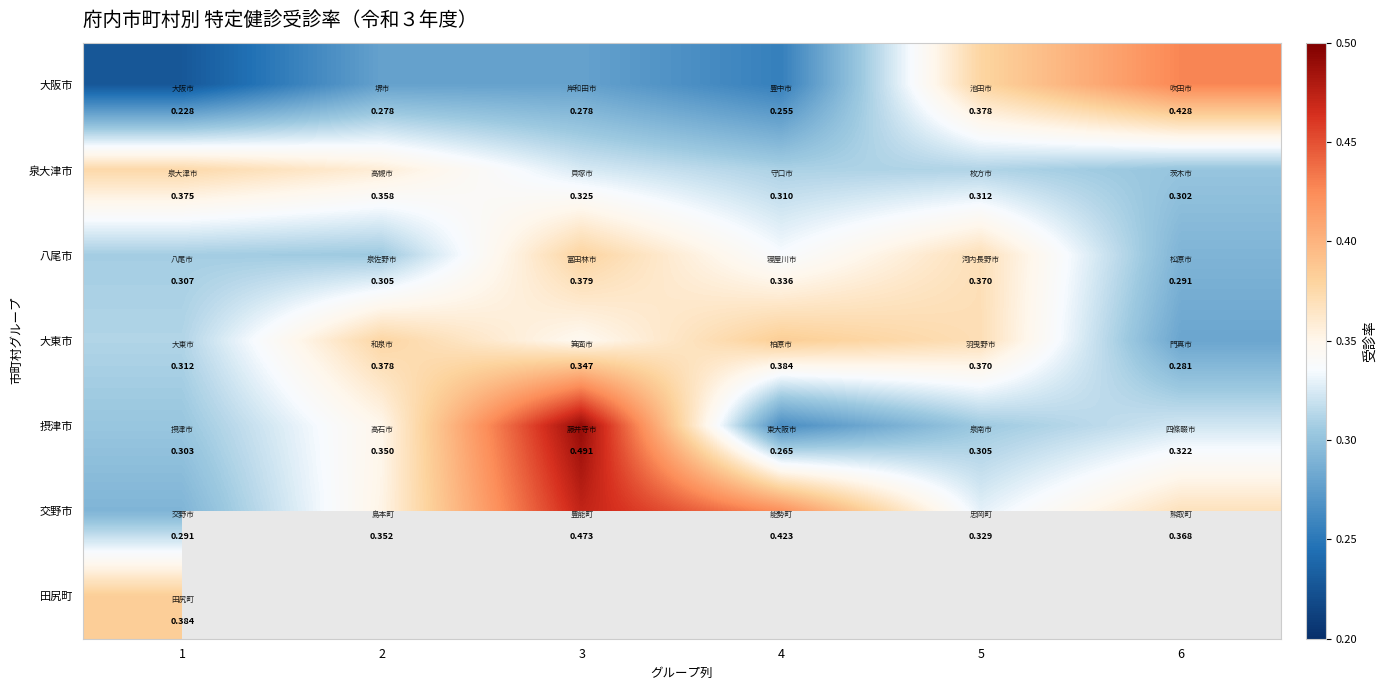

Rank the series at 1 from lowest to highest value.

大阪市, 交野市, 摂津市, 八尾市, 大東市, 泉大津市, 田尻町